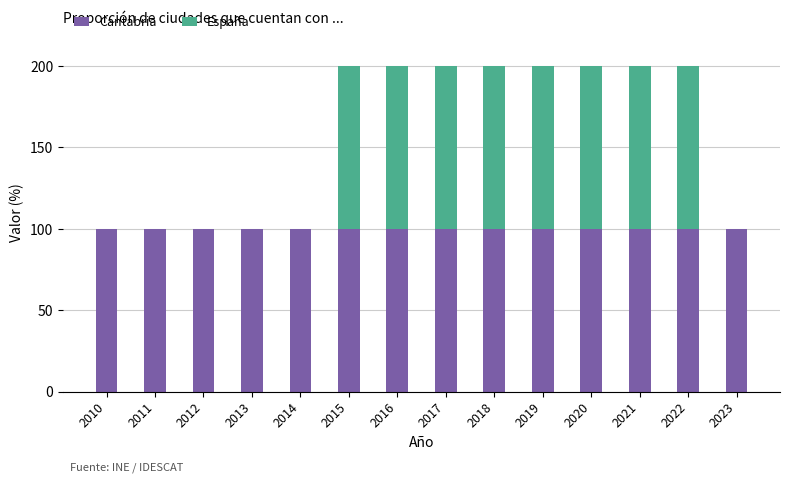

Are the bars horizontal?

No